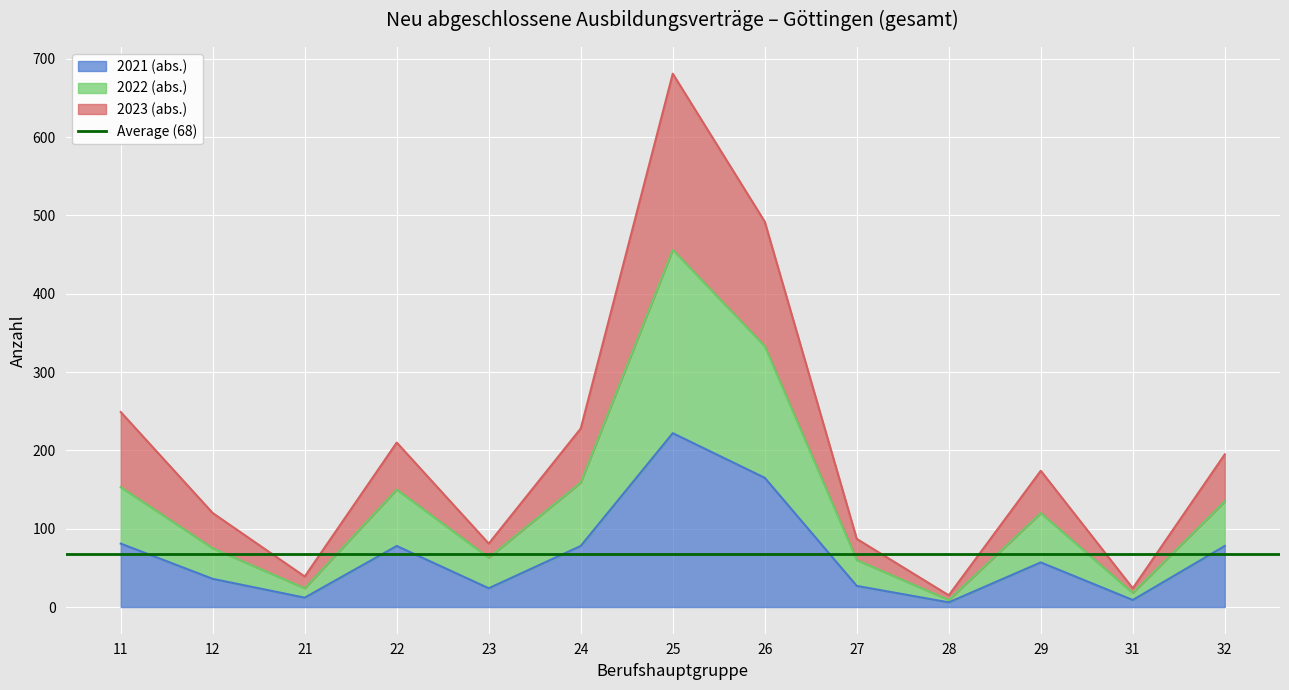

Reading left to right, extract all data points from this chart.

2021 (abs.): 11=81	12=36	21=12	22=78	23=24	24=78	25=222	26=165	27=27	28=6	29=57	31=9	32=78
2022 (abs.): 11=153	12=75	21=24	22=150	23=63	24=159	25=456	26=333	27=60	28=9	29=120	31=18	32=135
2023 (abs.): 11=249	12=120	21=39	22=210	23=81	24=228	25=681	26=492	27=87	28=15	29=174	31=24	32=195